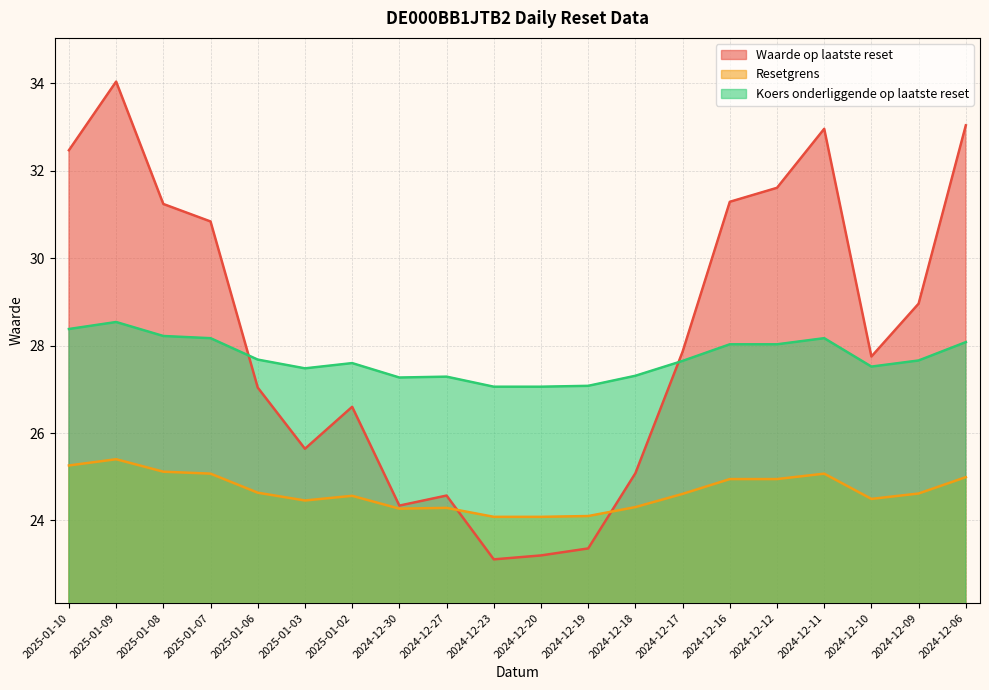

At which category does the chart reach its peak across all series?

2025-01-09